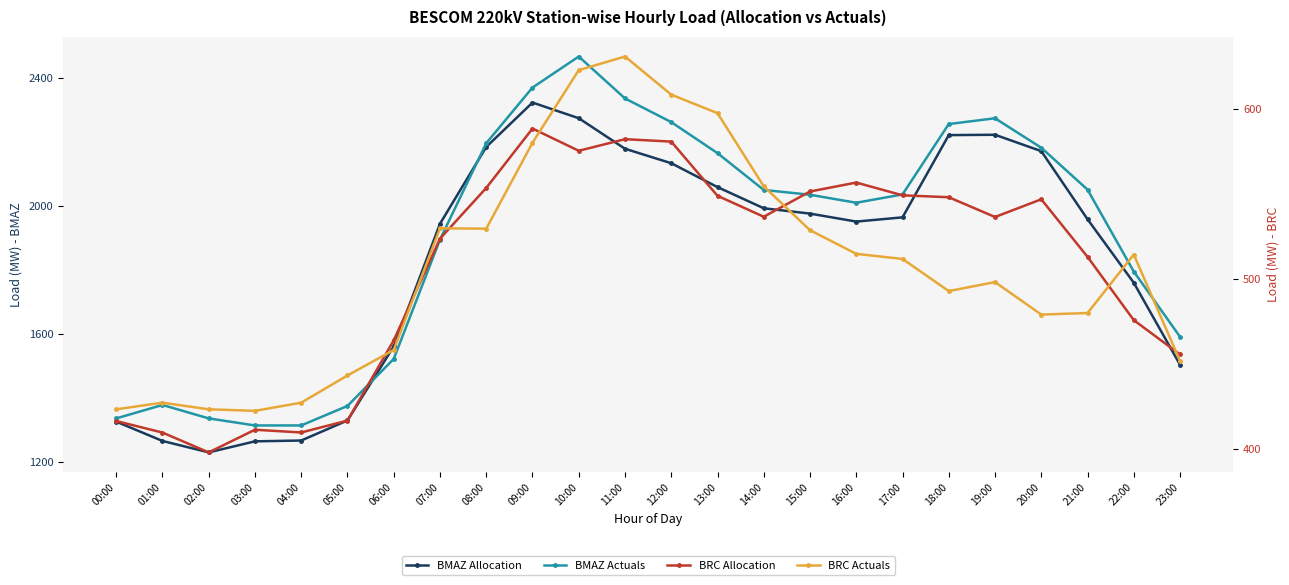

Reading left to right, list all the values displayed in this chart.

BMAZ Allocation: 00:00=1325.9	01:00=1265.5	02:00=1229.8	03:00=1264.3	04:00=1266.9	05:00=1329.6	06:00=1561.2	07:00=1944.3	08:00=2184.3	09:00=2323.1	10:00=2274.2	11:00=2178.8	12:00=2133.5	13:00=2058.9	14:00=1992.8	15:00=1976.1	16:00=1951.1	17:00=1964.4	18:00=2221.4	19:00=2222.5	20:00=2171.3	21:00=1958.5	22:00=1759.9	23:00=1503.7
BMAZ Actuals: 00:00=1336.0	01:00=1378.0	02:00=1336.0	03:00=1314.0	04:00=1314.0	05:00=1375.0	06:00=1522.0	07:00=1895.0	08:00=2196.0	09:00=2370.0	10:00=2467.0	11:00=2336.0	12:00=2262.0	13:00=2165.0	14:00=2050.0	15:00=2035.0	16:00=2010.0	17:00=2036.0	18:00=2256.0	19:00=2274.0	20:00=2182.0	21:00=2051.0	22:00=1795.0	23:00=1591.0
BRC Allocation: 00:00=416.5	01:00=409.7	02:00=398.1	03:00=411.4	04:00=409.8	05:00=416.8	06:00=464.0	07:00=523.7	08:00=553.5	09:00=588.5	10:00=575.4	11:00=582.2	12:00=580.8	13:00=548.9	14:00=536.6	15:00=551.5	16:00=556.7	17:00=549.2	18:00=548.1	19:00=536.5	20:00=546.9	21:00=513.0	22:00=475.8	23:00=455.6
BRC Actuals: 00:00=423.4	01:00=427.3	02:00=423.4	03:00=422.5	04:00=427.3	05:00=443.3	06:00=458.3	07:00=529.8	08:00=529.6	09:00=580.1	10:00=622.8	11:00=630.8	12:00=608.4	13:00=597.5	14:00=554.5	15:00=528.7	16:00=514.8	17:00=511.8	18:00=492.9	19:00=498.2	20:00=479.1	21:00=480.0	22:00=514.4	23:00=451.8